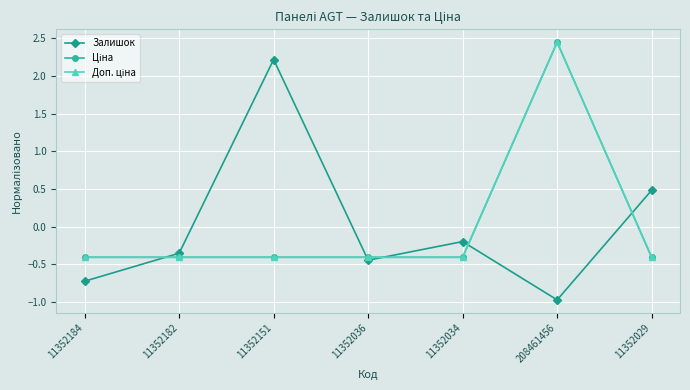

True or false: Ціна has a value of -0.7 at 11352036.

False